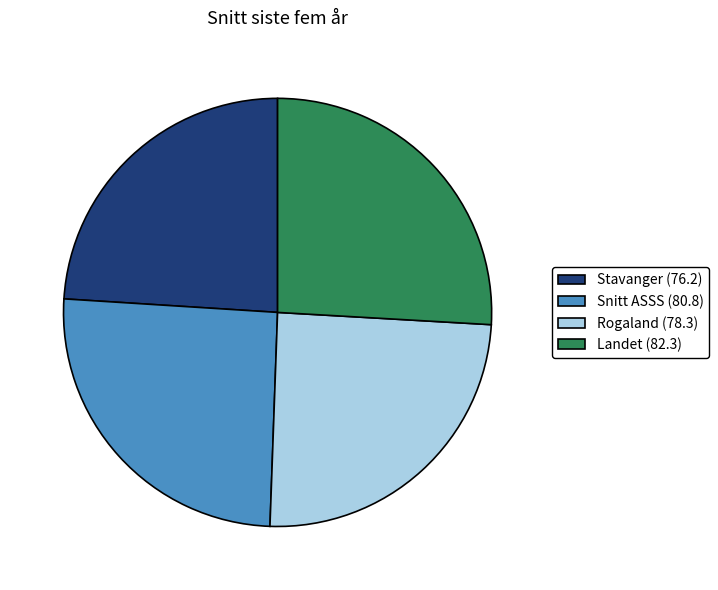

How many segments does this pie chart have?

4